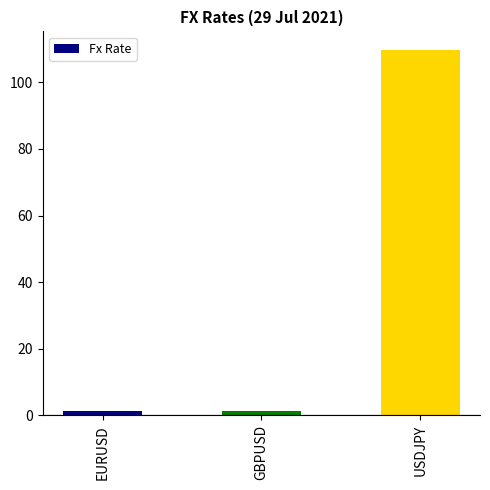

What is the ratio of the value at USDJPY to the value at EURUSD?

92.5